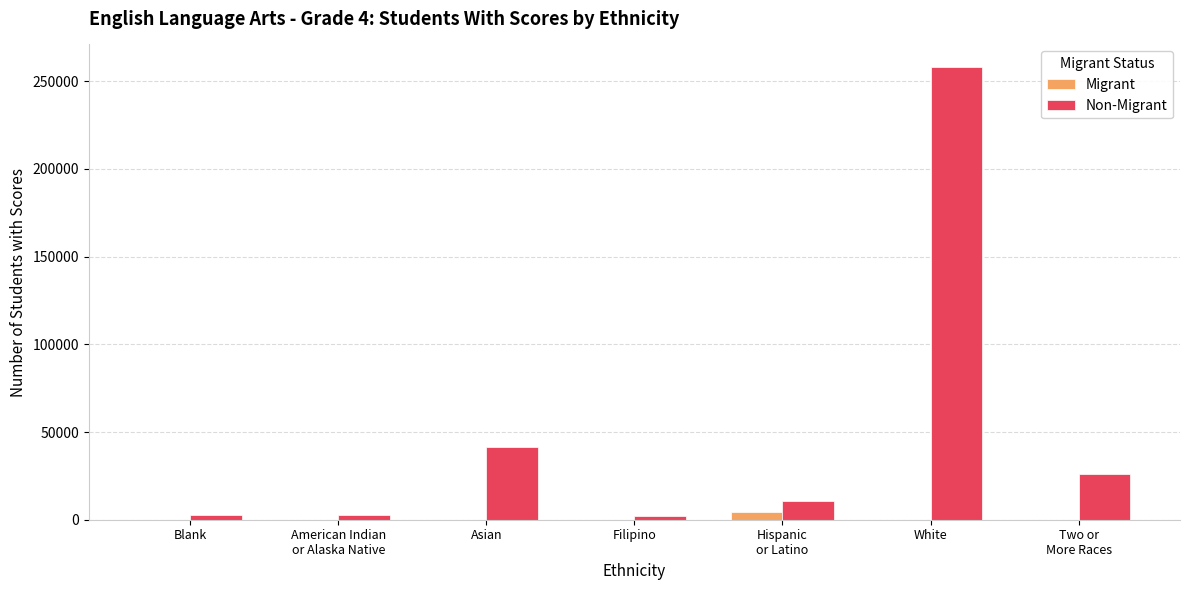

What are all the series names shown in the legend?

Migrant, Non-Migrant